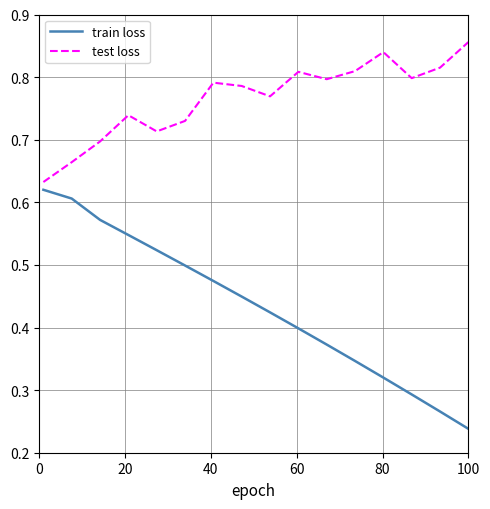

True or false: train loss and test loss cross at least once.

False